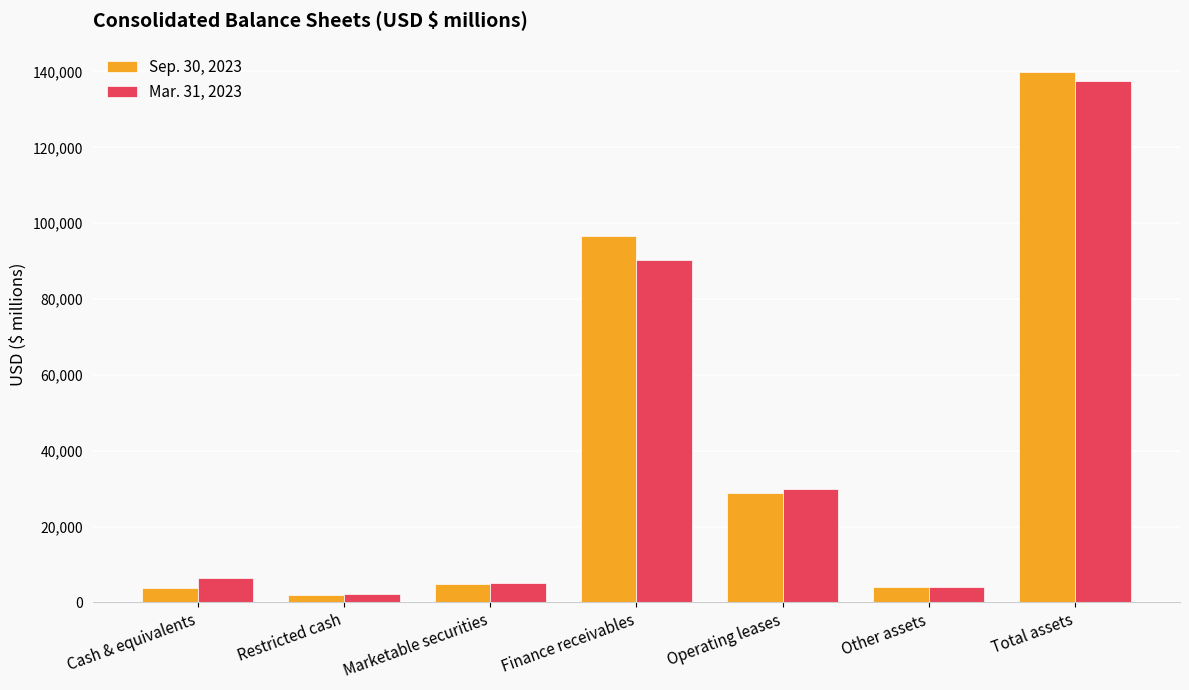

How many bars are there in total?

14